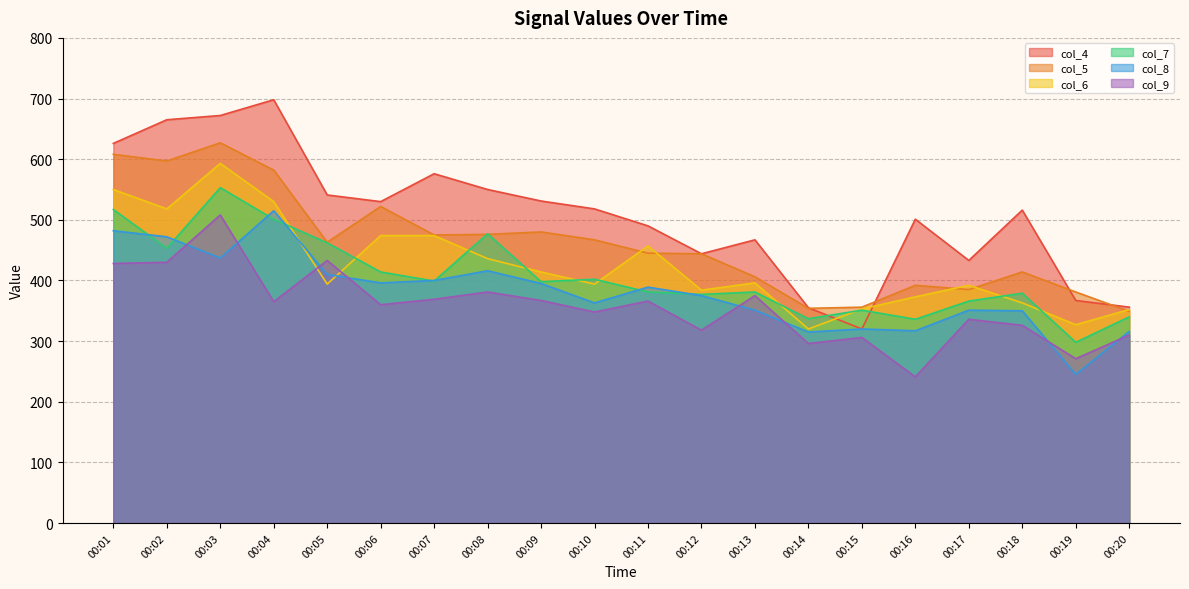

In col_8, how many points are higher than both neighbors (excluding endpoints)?

5